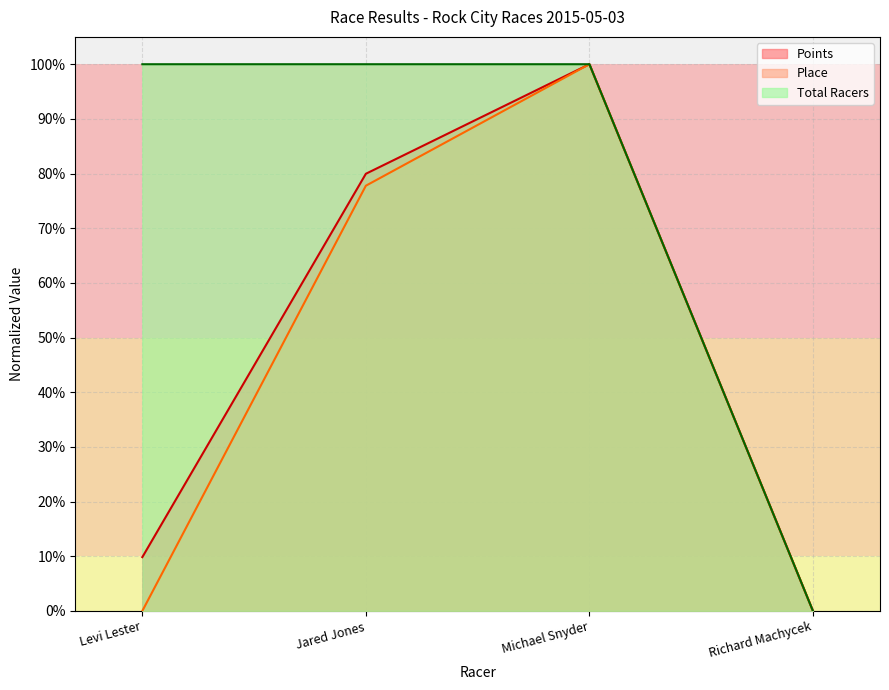

How many interior local peaks does the Points series have?

1